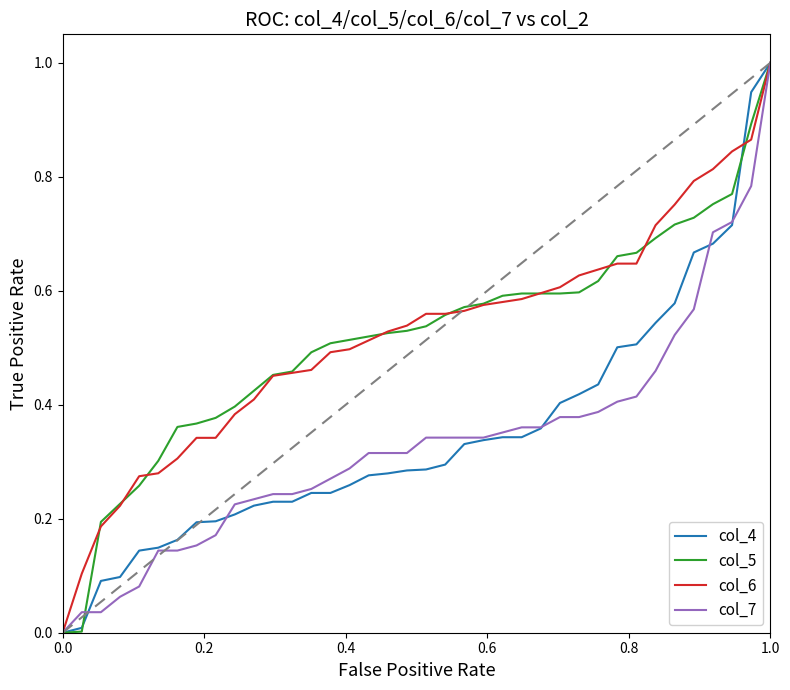

What is the maximum value for col_6?

1.0